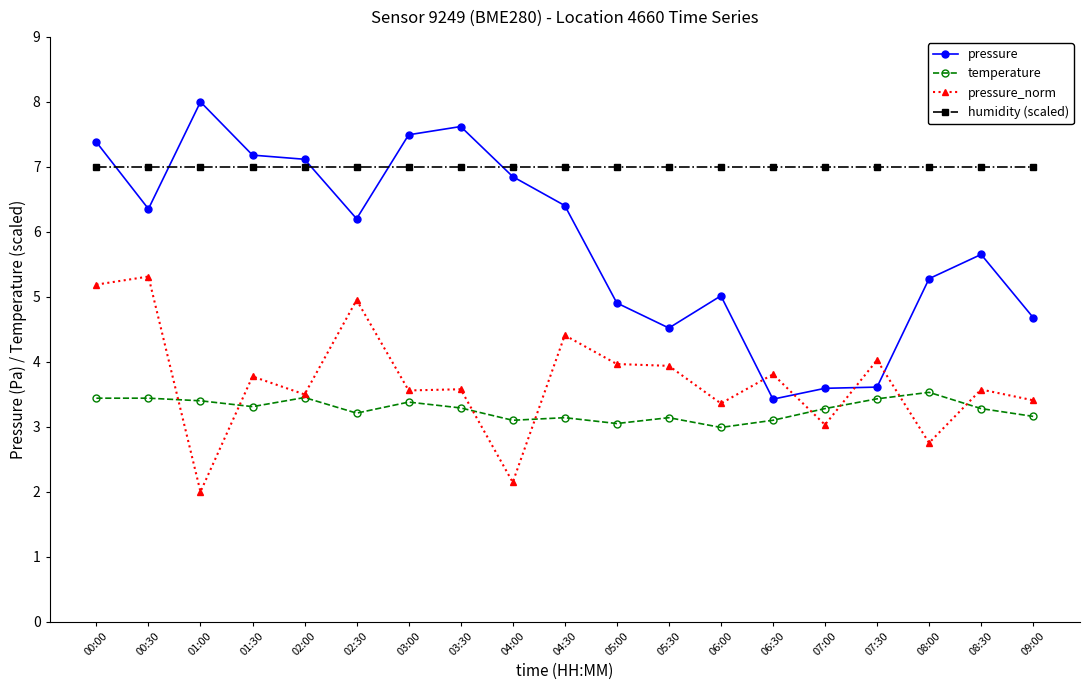

What is the minimum value for pressure?

3.4